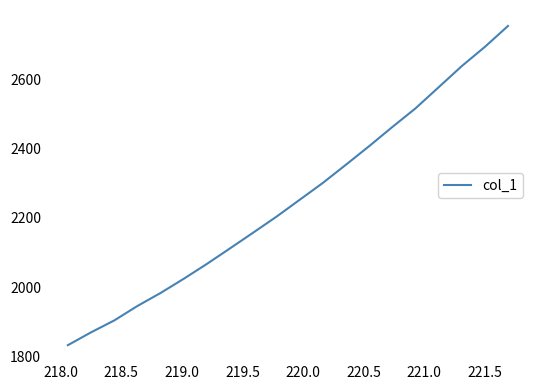

What is the smallest value displayed?

1833.3